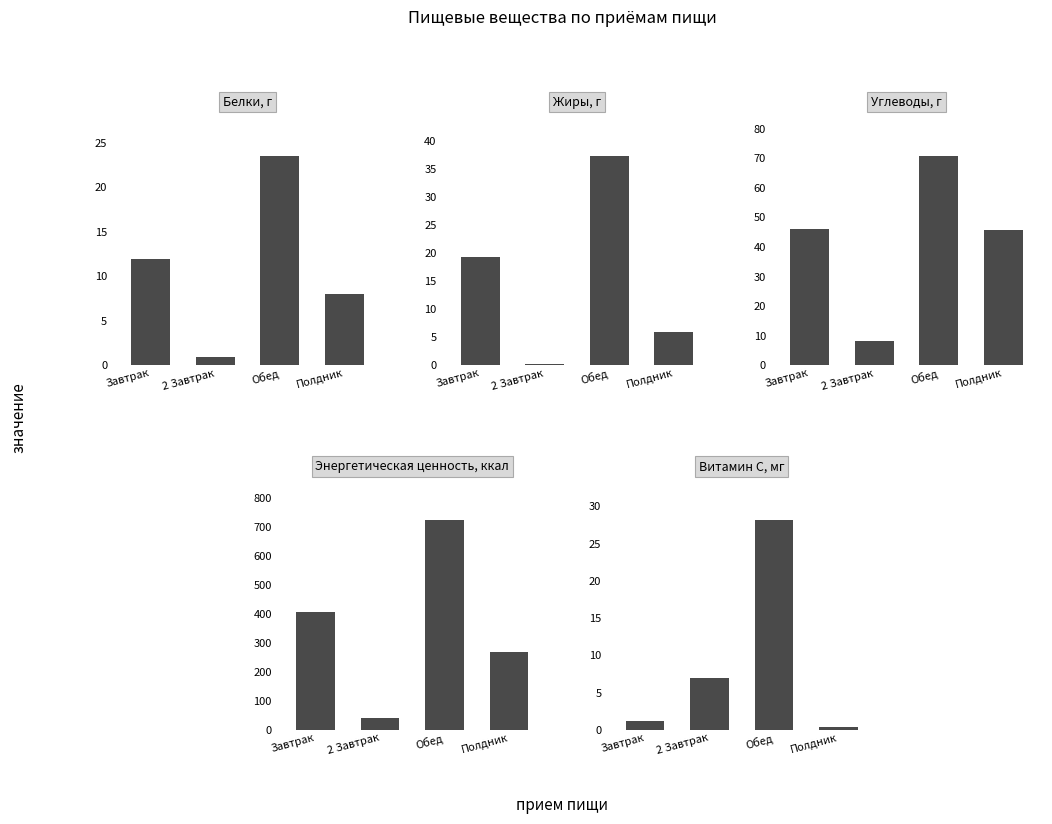

Is it true that Жиры, г equals 6.0 at Полдник?

True